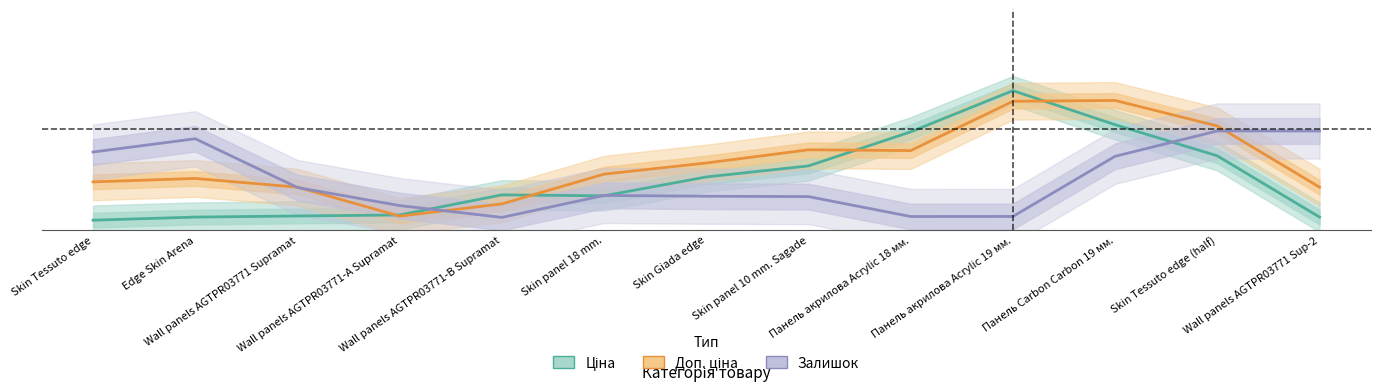

What is the sum of all Доп. ціна values?

4.1